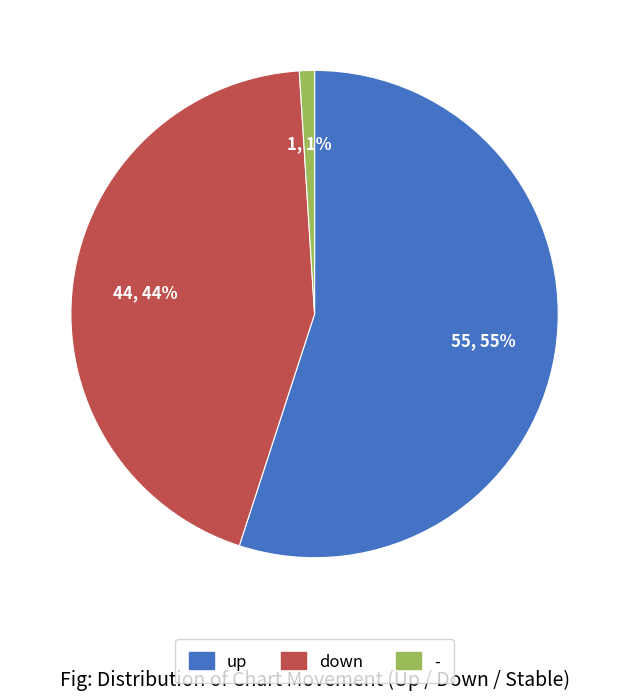

Rank the categories by value from highest to lowest.

up, down, -